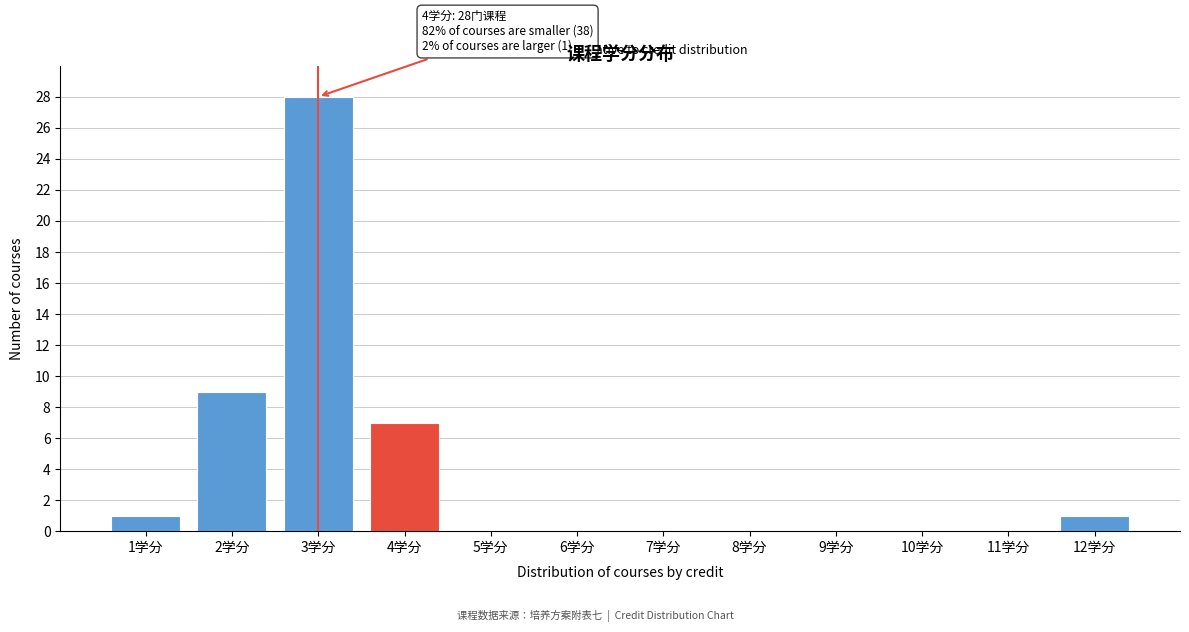

Reading left to right, list all the values displayed in this chart.

1学分=1	2学分=9	3学分=28	4学分=7	5学分=0	6学分=0	7学分=0	8学分=0	9学分=0	10学分=0	11学分=0	12学分=1